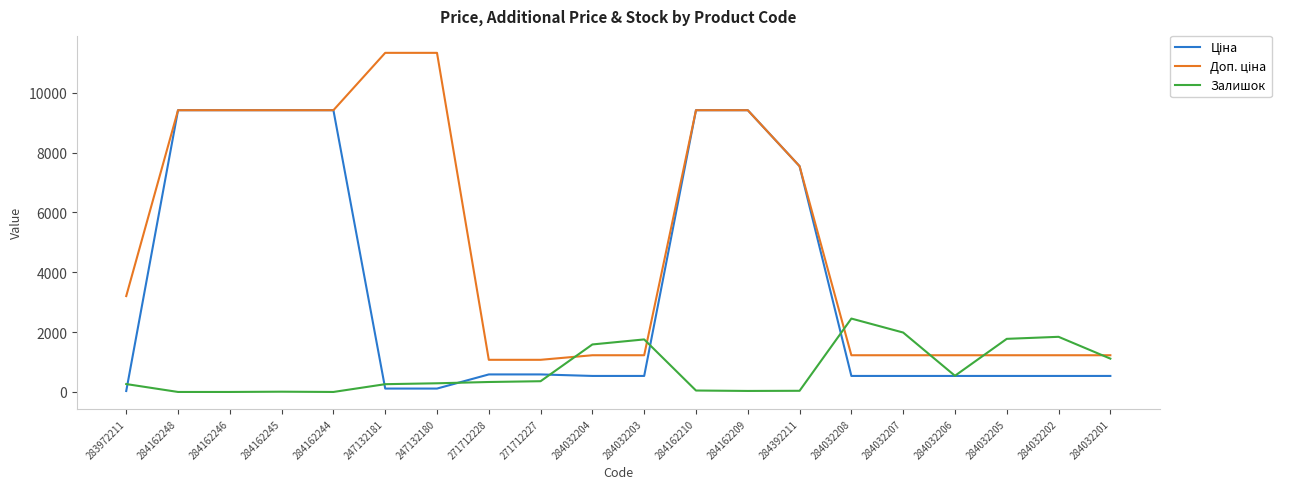

What is the total value across all series at 284032206?

2303.6